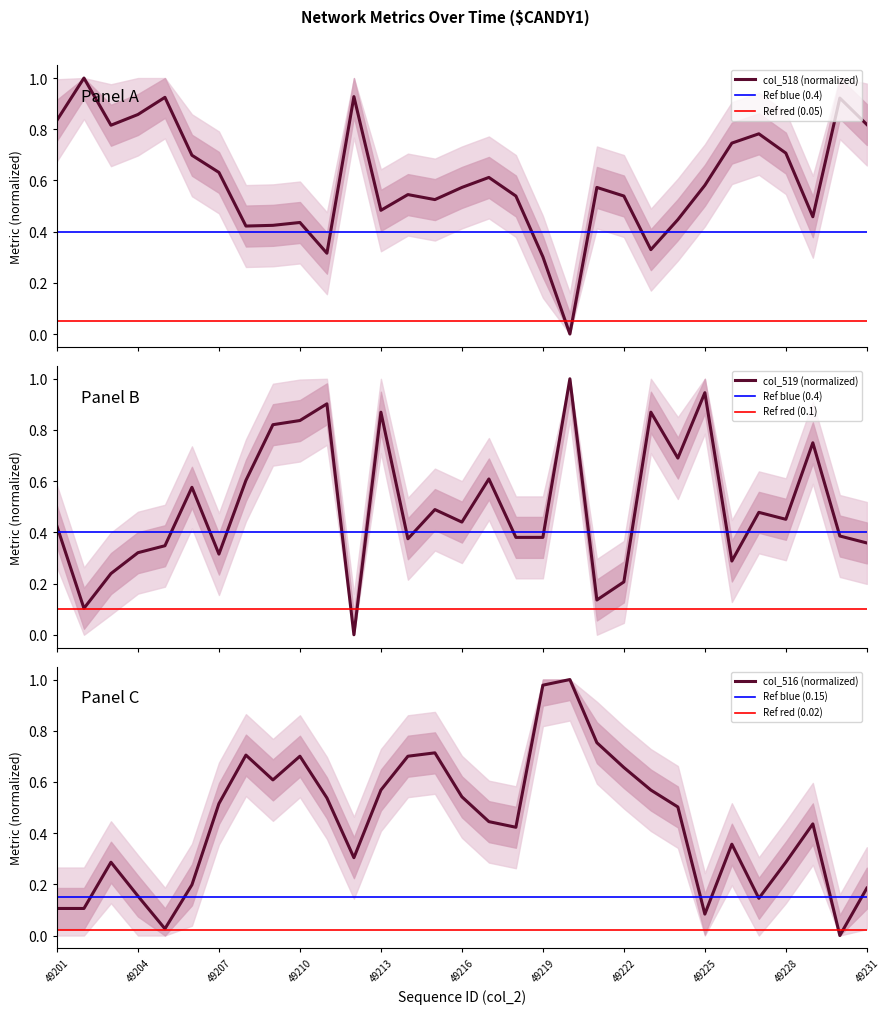

What is the spread (max minus min) of values at 49202?

0.9